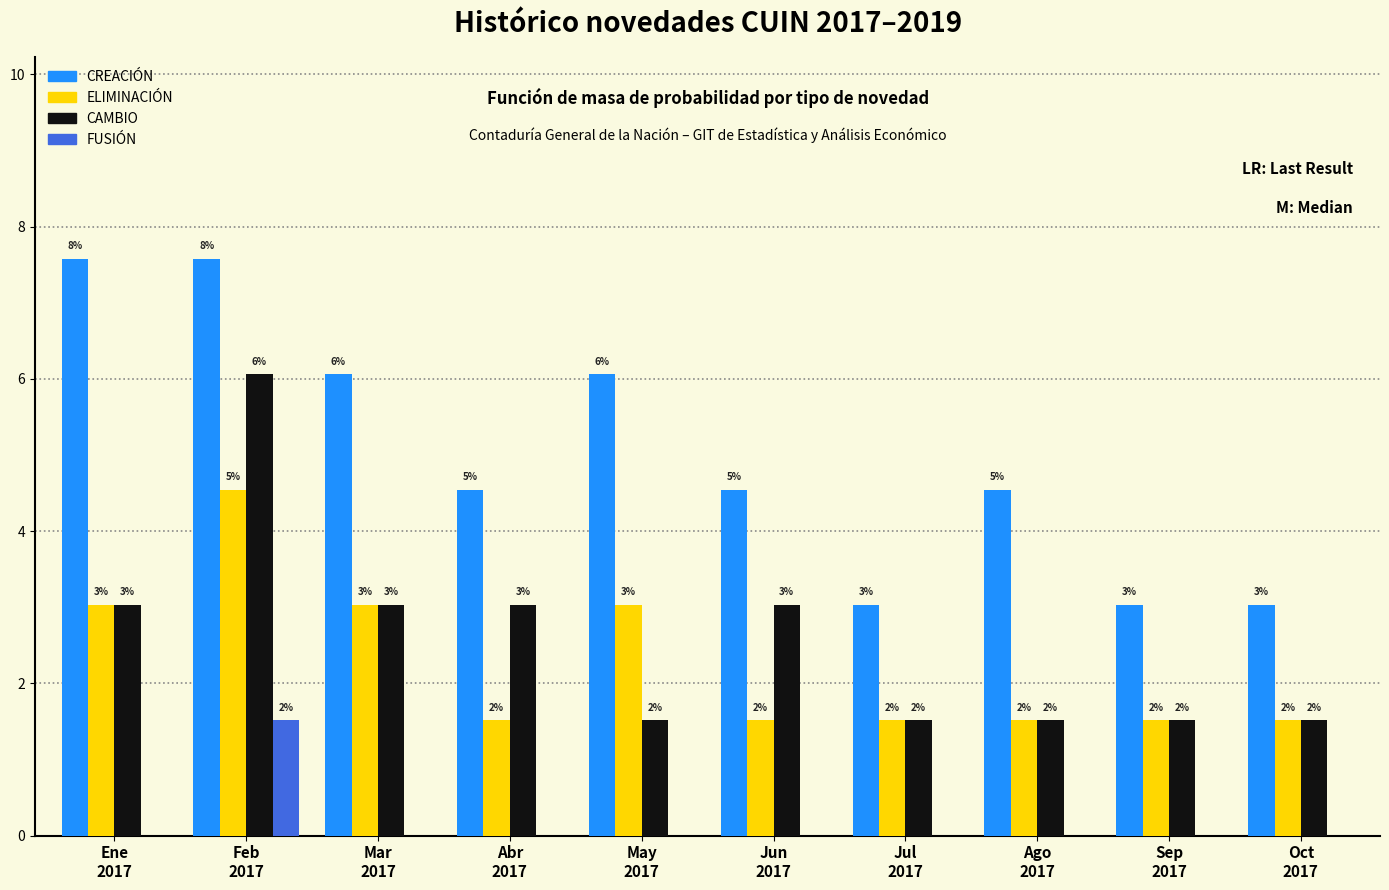

What are all the series names shown in the legend?

CREACIÓN, ELIMINACIÓN, CAMBIO, FUSIÓN